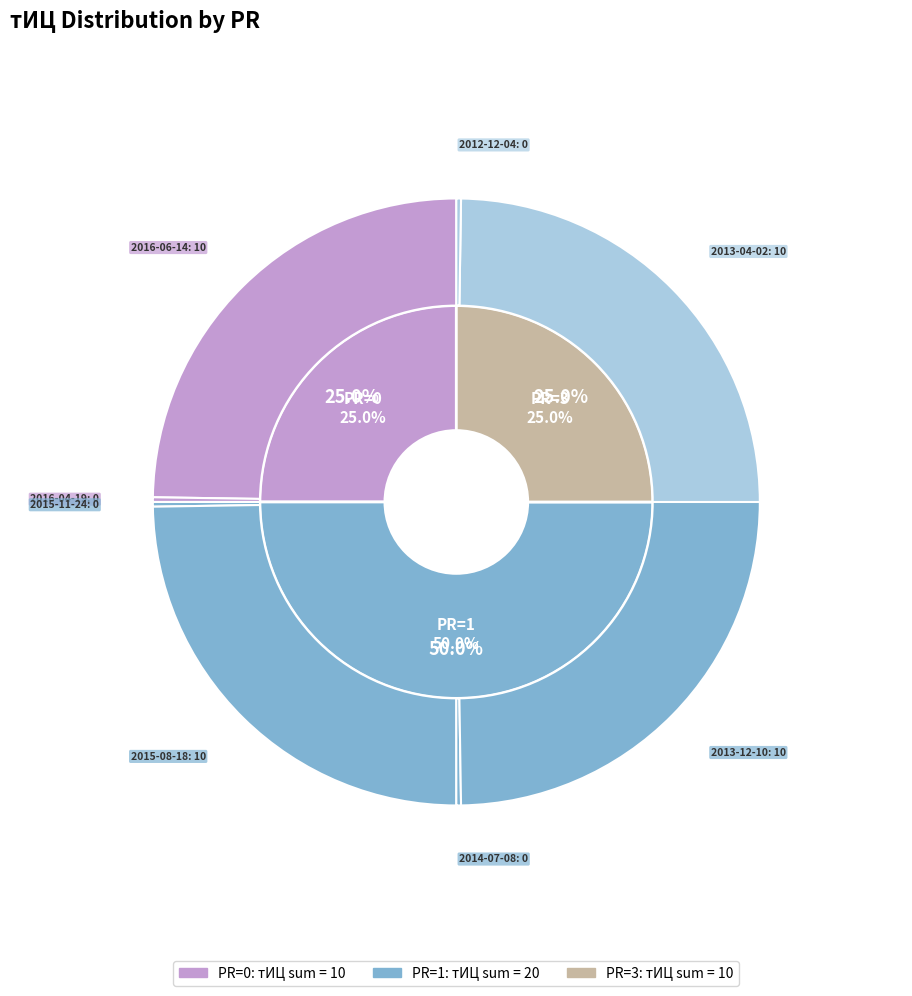

How much of the chart is everything except PR=1 (2015-11-24)?

100.0%